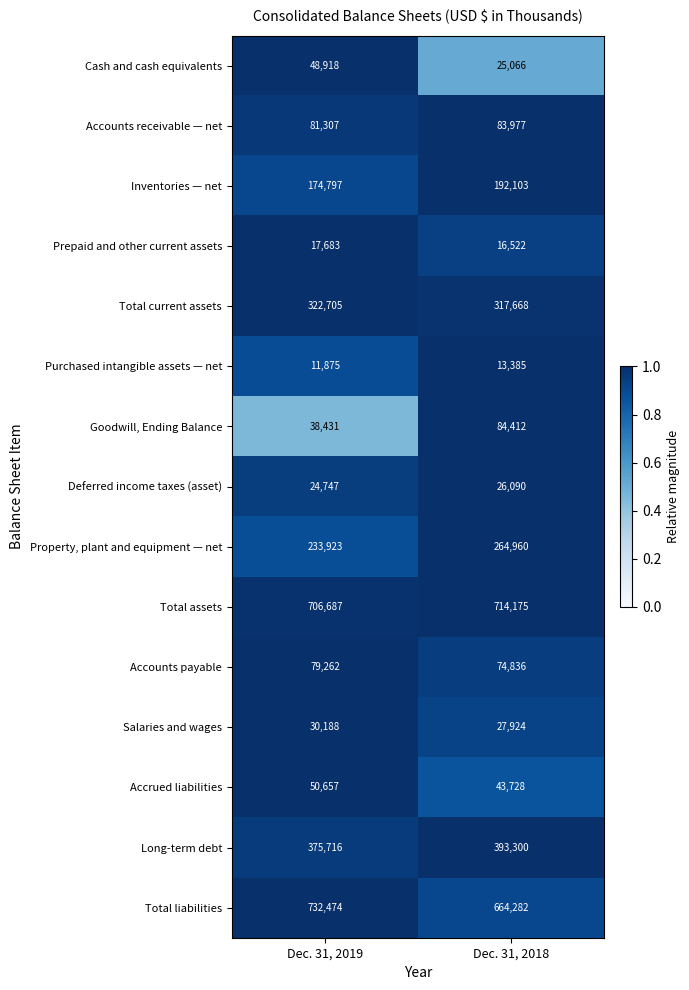

At which category is the sum across all series the highest?

Dec. 31, 2018